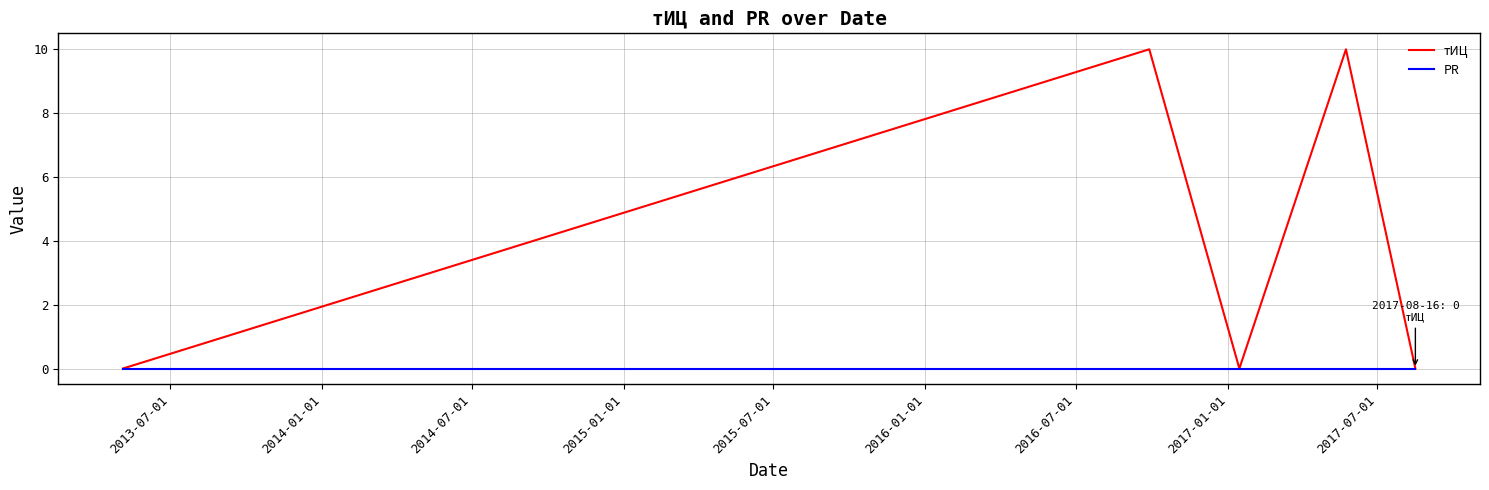

Rank the series by their average value, from lowest to highest.

PR, тИЦ